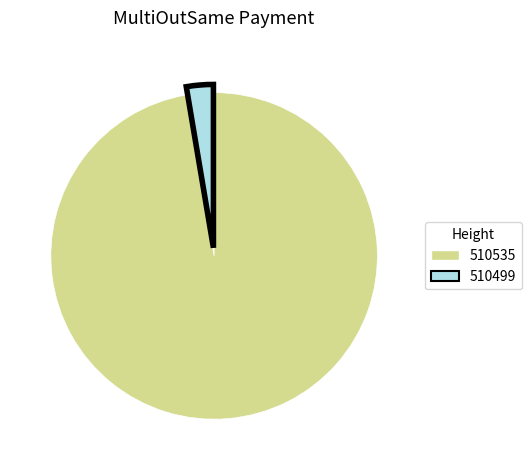

What is the largest slice in the pie chart?

510535